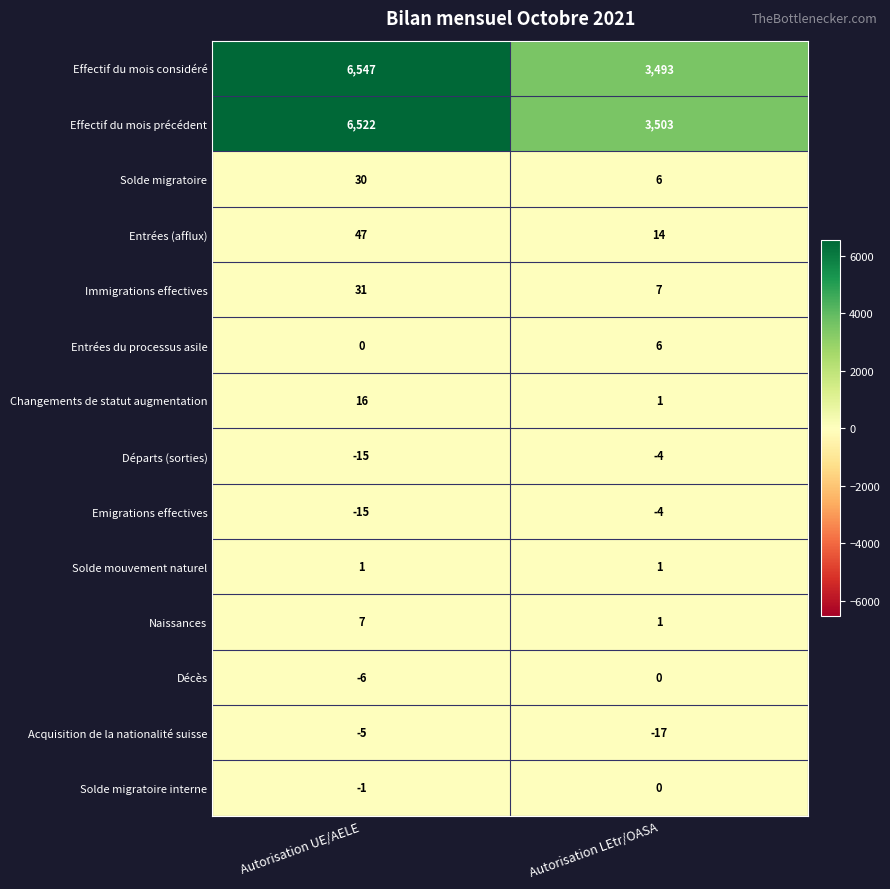

Reading right to left, extract all data points from this chart.

Effectif du mois considéré: Autorisation LEtr/OASA=3493	Autorisation UE/AELE=6547
Effectif du mois précédent: Autorisation LEtr/OASA=3503	Autorisation UE/AELE=6522
Solde migratoire: Autorisation LEtr/OASA=6	Autorisation UE/AELE=30
Entrées (afflux): Autorisation LEtr/OASA=14	Autorisation UE/AELE=47
Immigrations effectives: Autorisation LEtr/OASA=7	Autorisation UE/AELE=31
Entrées du processus asile: Autorisation LEtr/OASA=6	Autorisation UE/AELE=0
Changements de statut augmentation: Autorisation LEtr/OASA=1	Autorisation UE/AELE=16
Départs (sorties): Autorisation LEtr/OASA=-4	Autorisation UE/AELE=-15
Emigrations effectives: Autorisation LEtr/OASA=-4	Autorisation UE/AELE=-15
Solde mouvement naturel: Autorisation LEtr/OASA=1	Autorisation UE/AELE=1
Naissances: Autorisation LEtr/OASA=1	Autorisation UE/AELE=7
Décès: Autorisation LEtr/OASA=0	Autorisation UE/AELE=-6
Acquisition de la nationalité suisse: Autorisation LEtr/OASA=-17	Autorisation UE/AELE=-5
Solde migratoire interne: Autorisation LEtr/OASA=0	Autorisation UE/AELE=-1